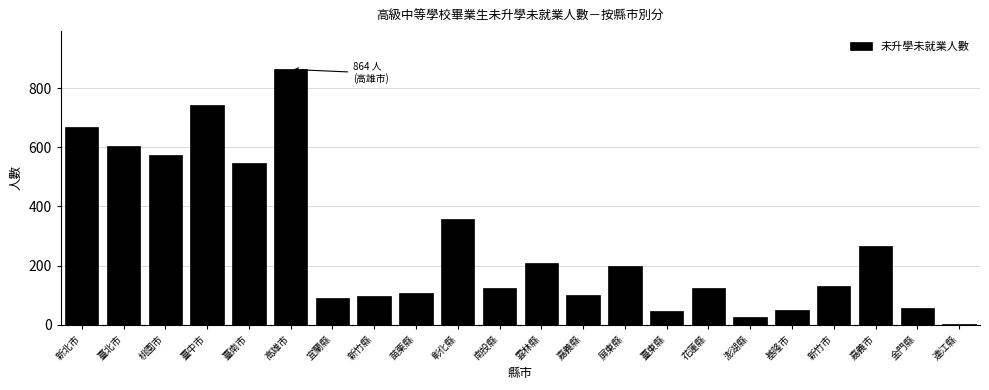

At which label is the value closest to 432?

彰化縣